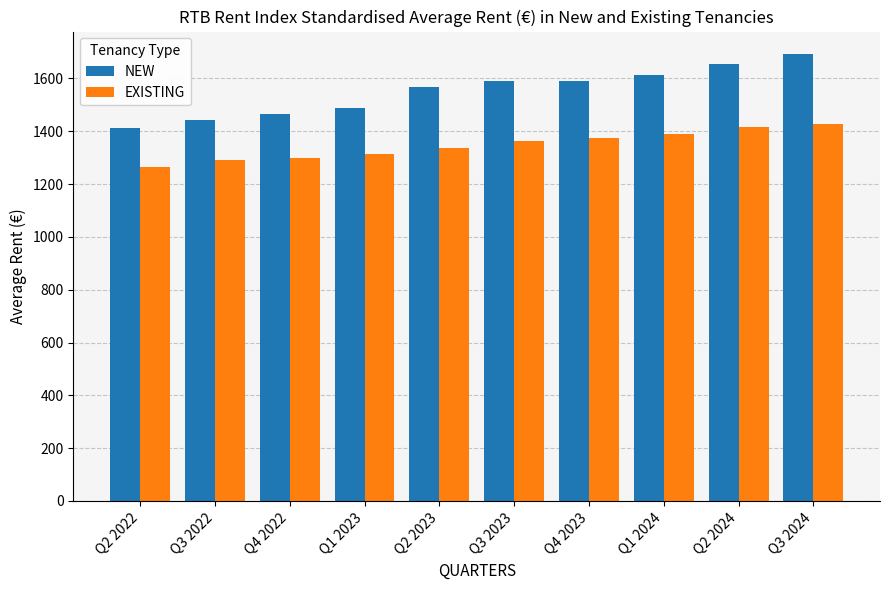

How many bars are there in total?

20